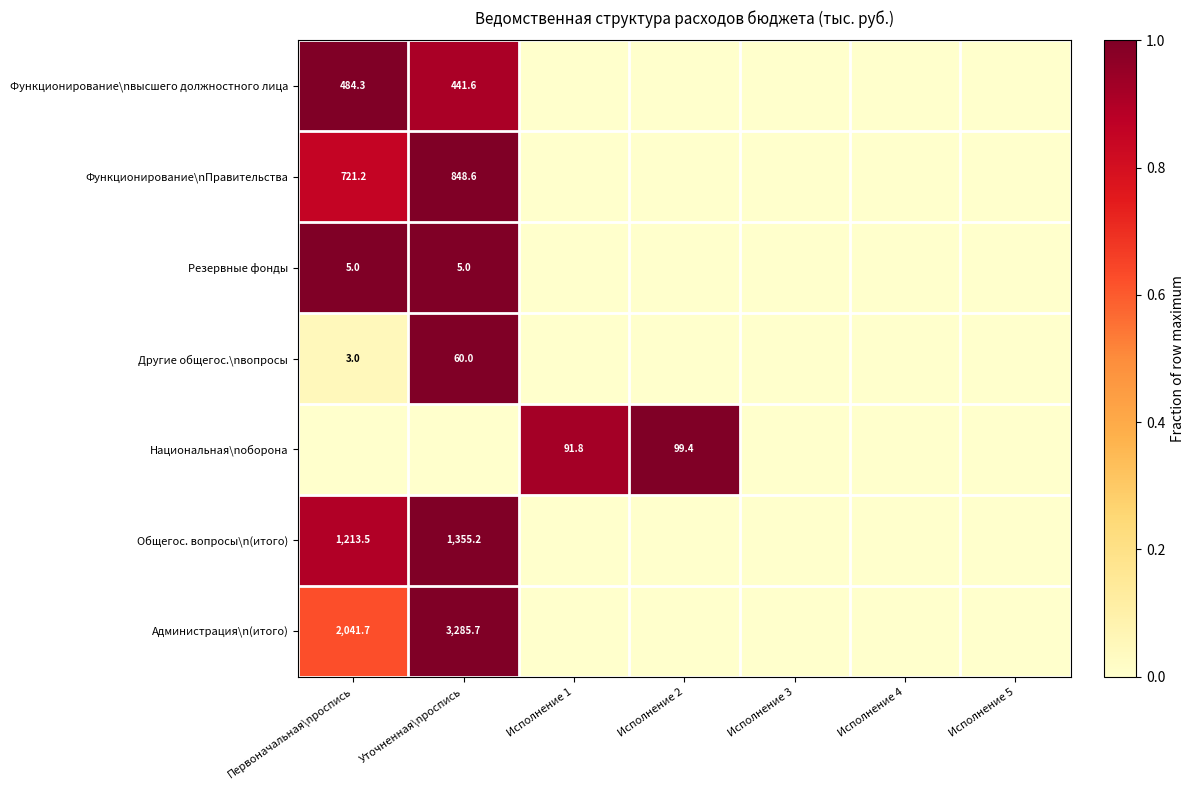

True or false: Общегос. вопросы\n(итого) has a value of 1213.5 at Первоначальная\nроспись.

True